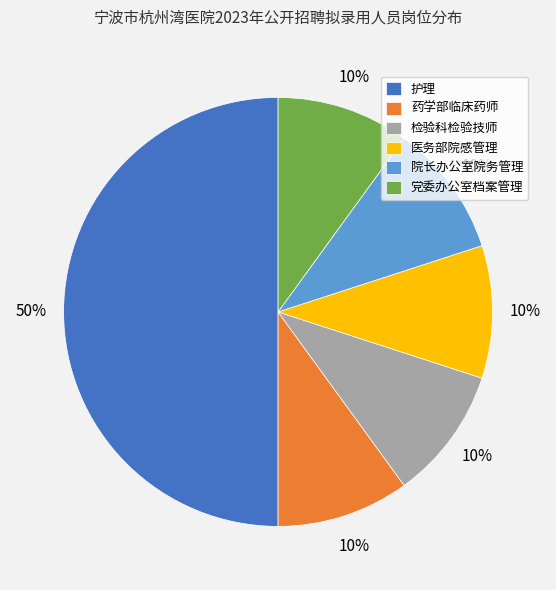

How many segments does this pie chart have?

6